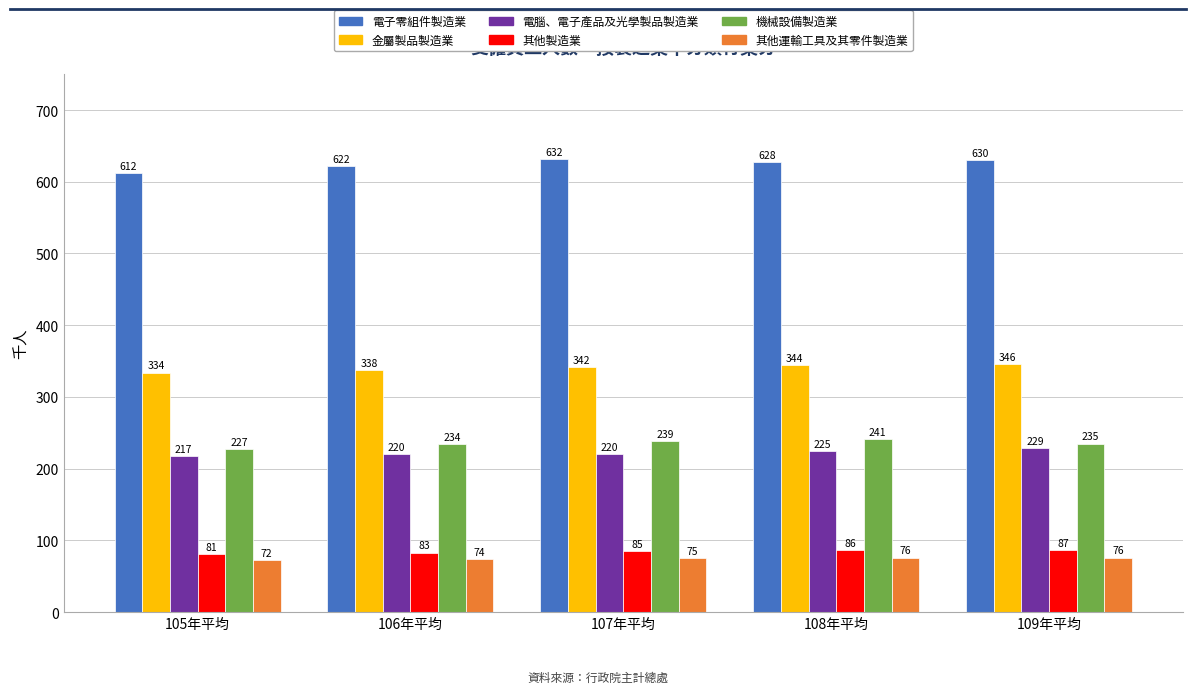

Which series has the widest spread of values?

電子零組件製造業